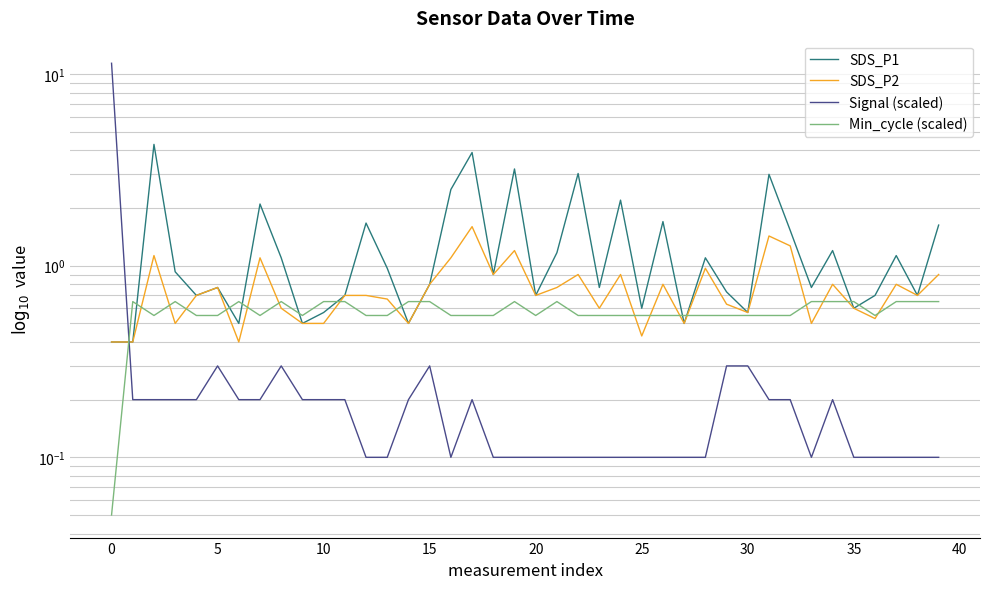

How many series are shown in this chart?

4